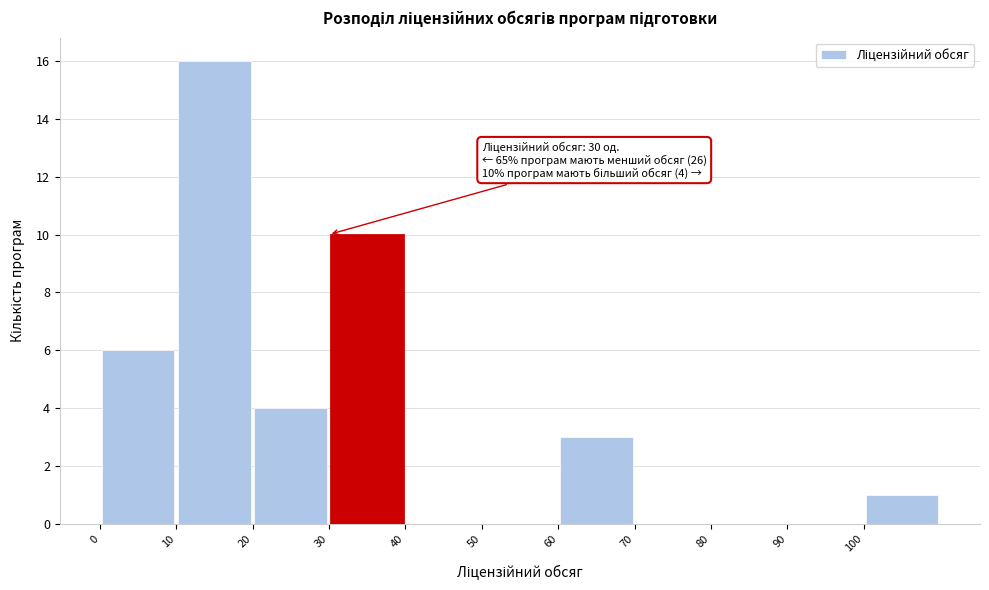

Over which range of the x-axis is the bar tallest?

10 to 20